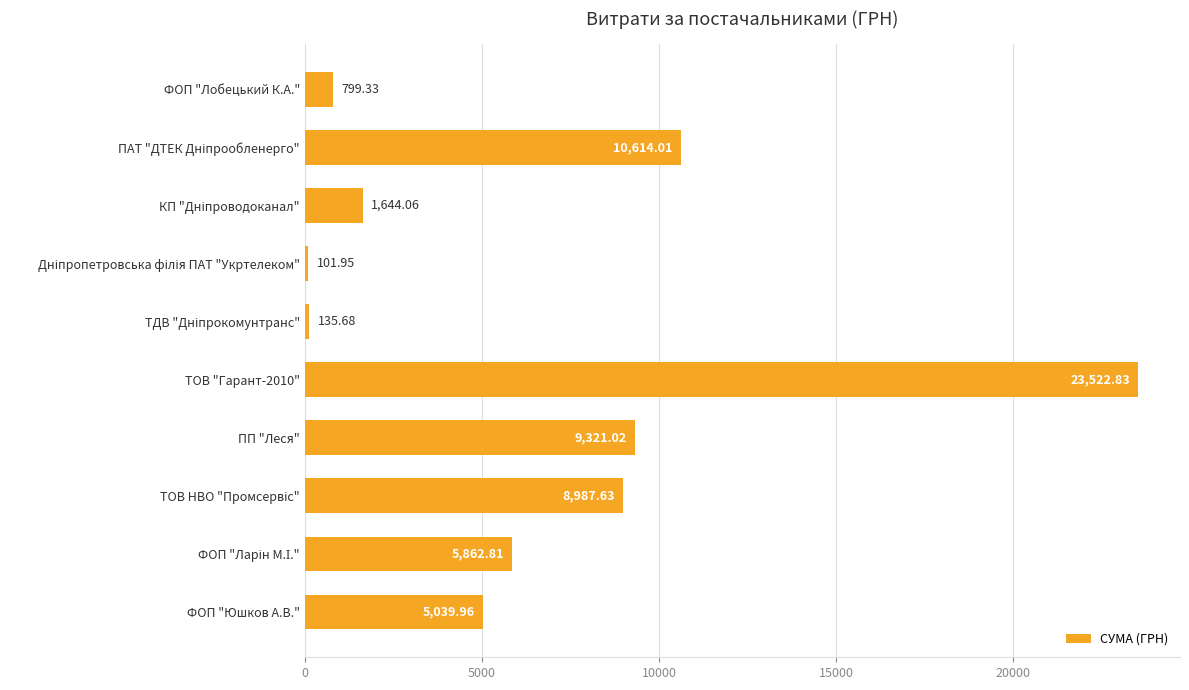

What is the smallest value displayed?

102.0